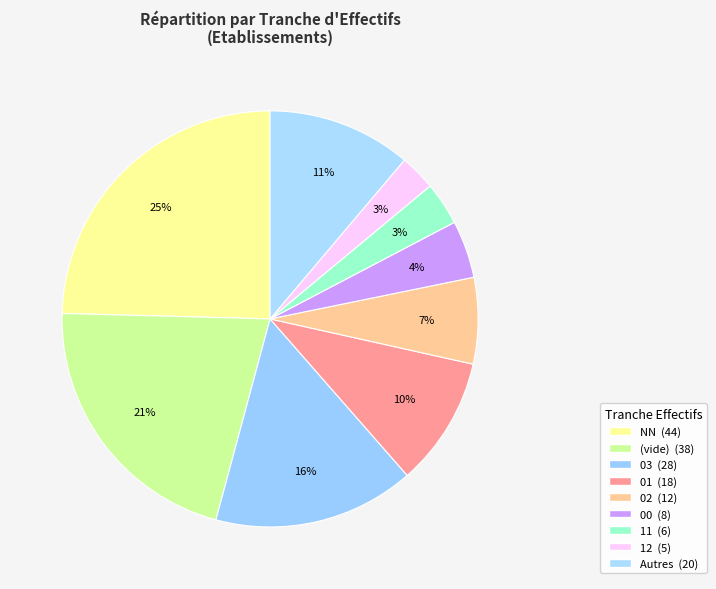

How many slices are in this pie chart?

9